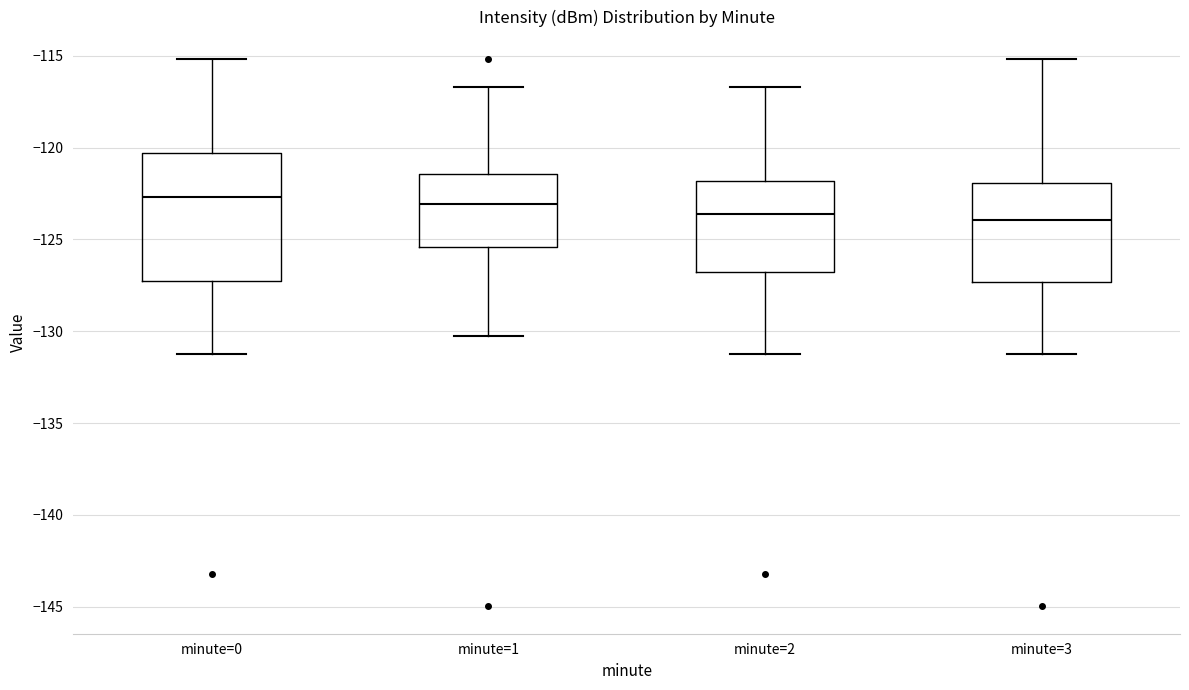

Reading left to right, read every box against the y-axis: the position of its median line, the range the box covers, and the ends of its whiskers. The values are not printed on the chart, so give them approximately, as read against the axis.

minute=0: median -122.5, box -127.0 to -120.5, whiskers -131.5 to -115.0
minute=1: median -123.0, box -125.5 to -121.5, whiskers -130.0 to -116.5
minute=2: median -123.5, box -126.5 to -122.0, whiskers -131.5 to -116.5
minute=3: median -124.0, box -127.5 to -122.0, whiskers -131.5 to -115.0